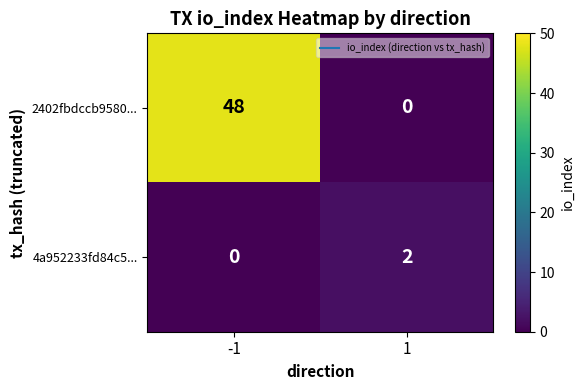

At how many categories does at least one series exceed 46?

1